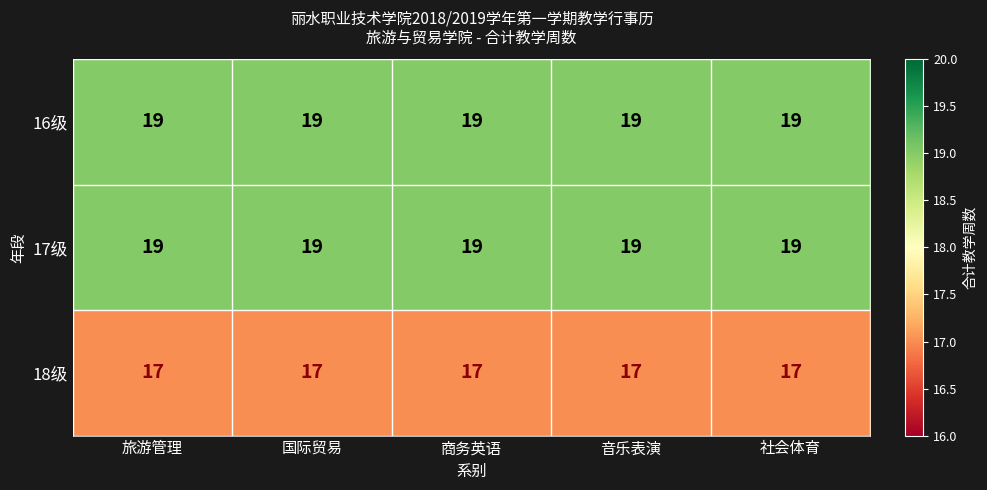

What is the highest value of the 17级 series?

19